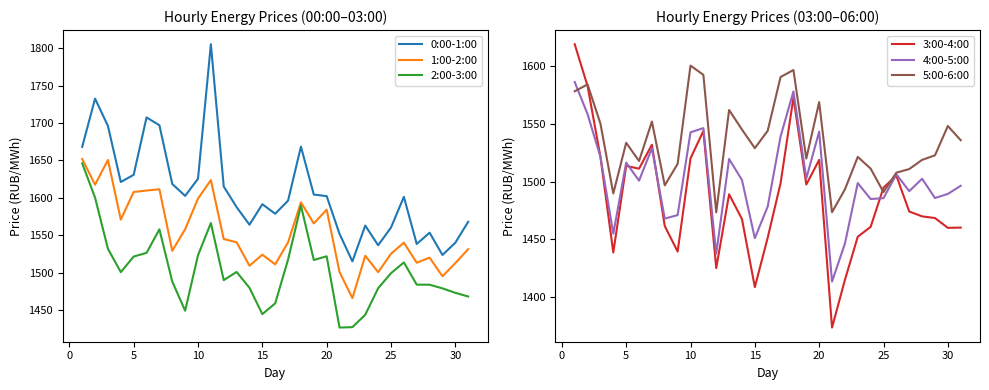

The 5:00-6:00 series shows 1529.0 at 15. True or false?

True